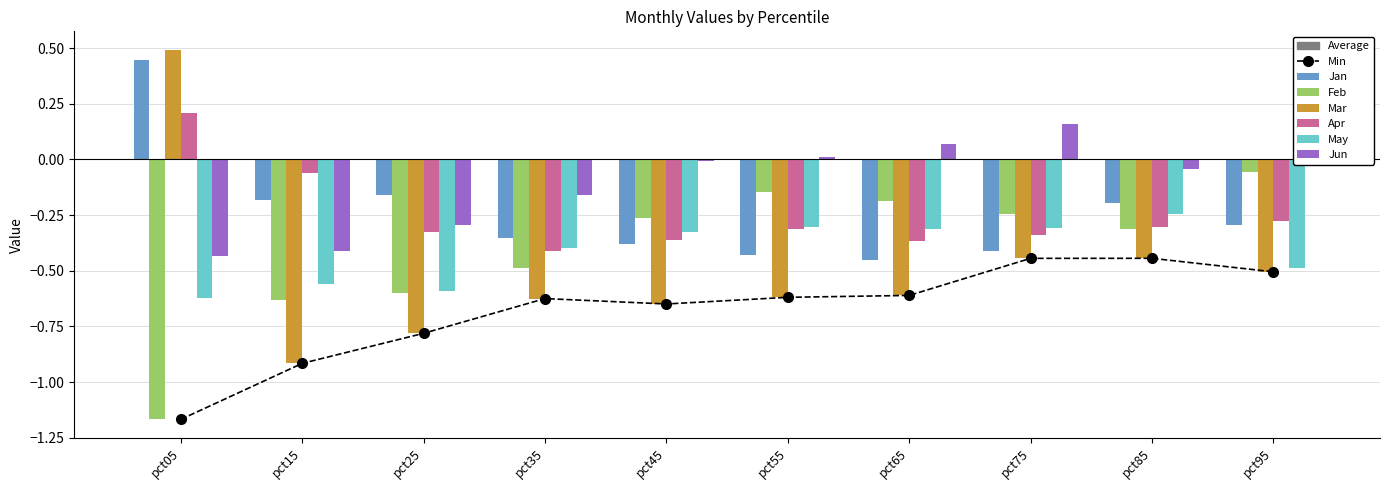

At which category does the chart reach its minimum across all series?

pct05